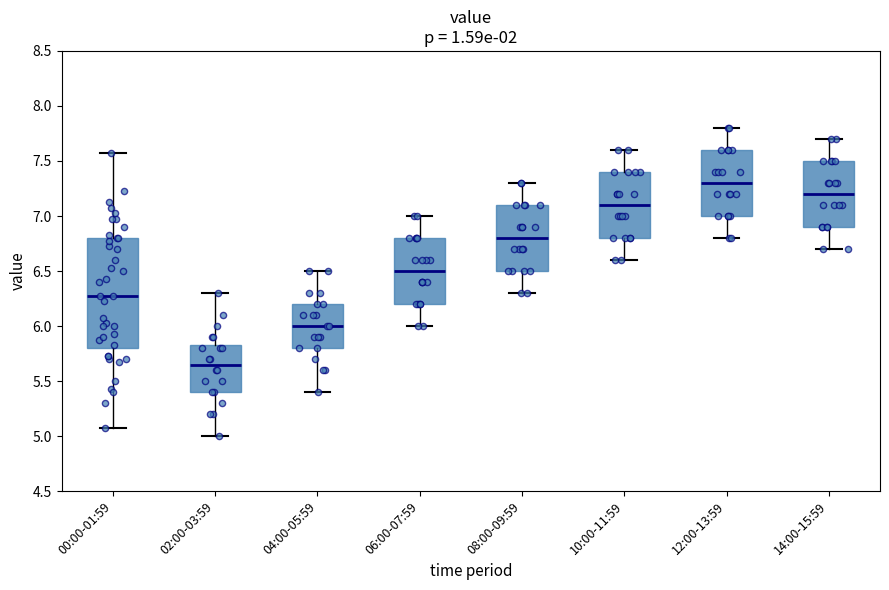

Where does the median line of the box for 06:00-07:59 sit on the y-axis? The values are not printed on the chart, so give them approximately, as read against the axis.

6.50